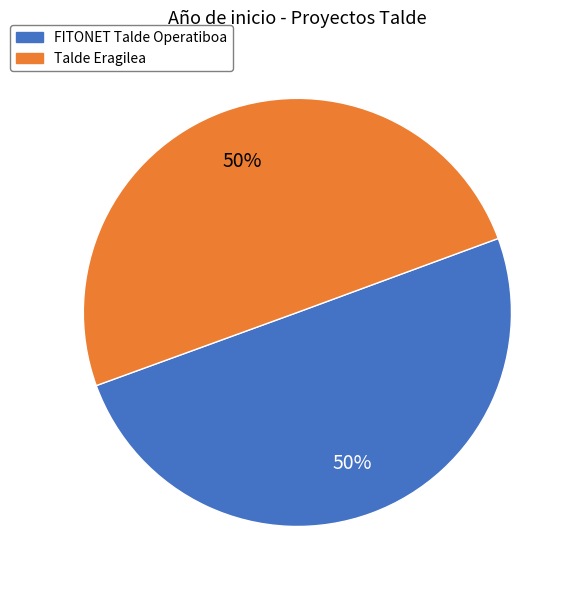

The FITONET Talde Operatiboa slice represents 50% of the pie. True or false?

True